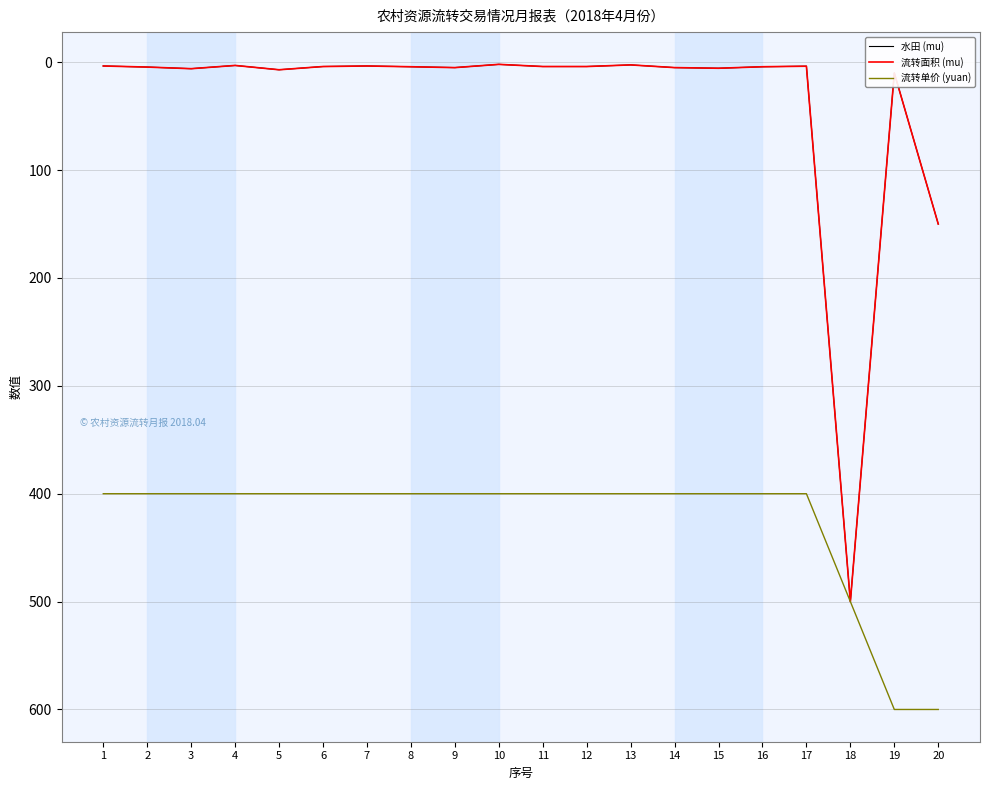

Reading left to right, extract all data points from this chart.

水田 (mu): 3.5	4.5	6.0	3.0	7.0	4.0	3.5	4.2	5.0	2.0	4.0	4.0	2.5	5.0	5.6	4.2	3.7	500.0	10.0	150.0
流转面积 (mu): 3.5	4.5	6.0	3.0	7.0	4.0	3.5	4.2	5.0	2.0	4.0	4.0	2.5	5.0	5.6	4.2	3.7	500.0	10.0	150.0
流转单价 (yuan): 400.0	400.0	400.0	400.0	400.0	400.0	400.0	400.0	400.0	400.0	400.0	400.0	400.0	400.0	400.0	400.0	400.0	500.0	600.0	600.0